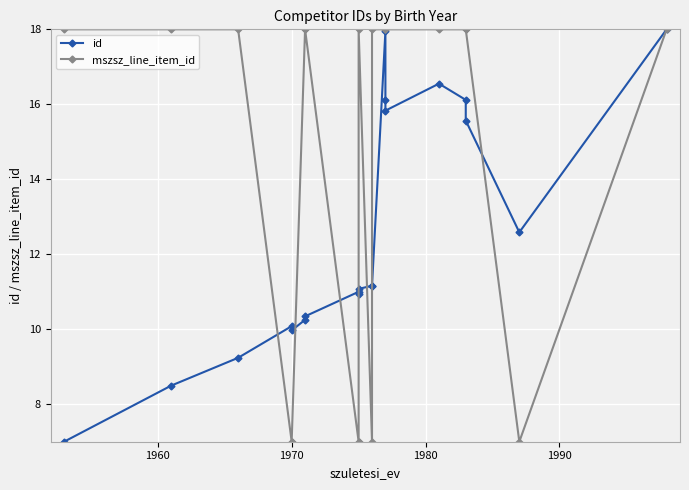

What is the highest value of the id series?

18.0